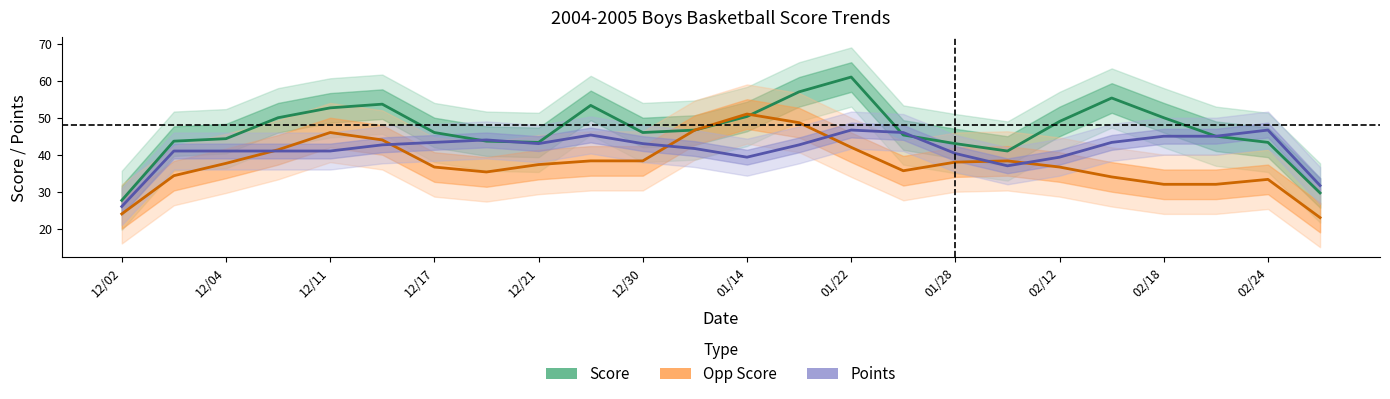

The Opp Score series shows 78.3 at 02/24. True or false?

False